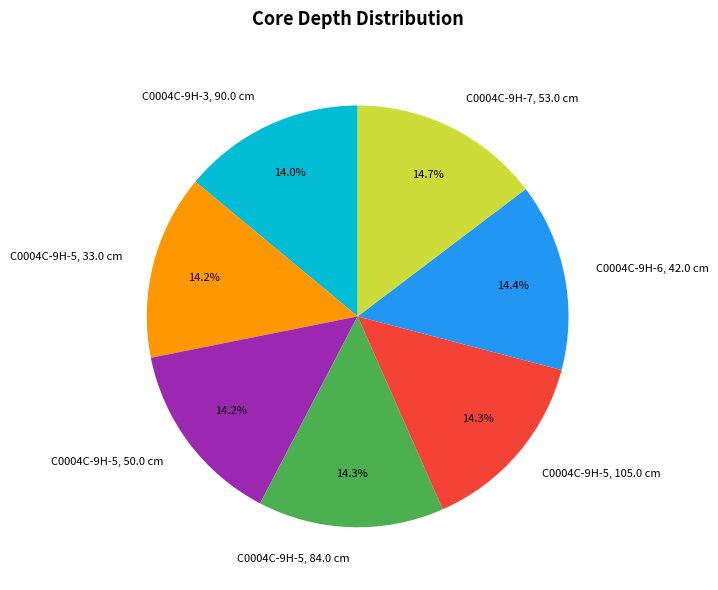

What percentage is the C0004C-9H-5, 33.0 cm slice, to the nearest percent?

14%